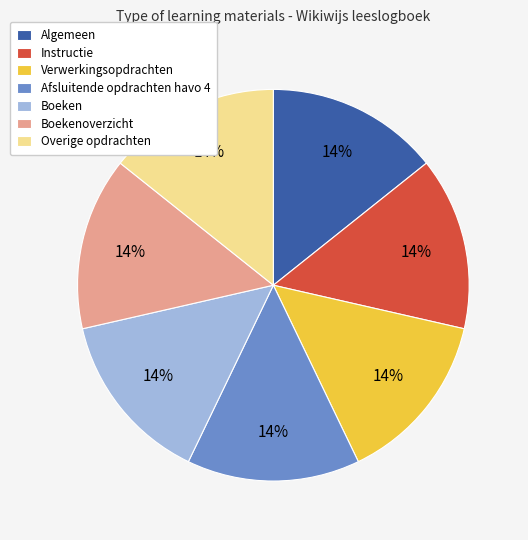

Approximately how many times larger is the value at Algemeen compared to Instructie?

1.0